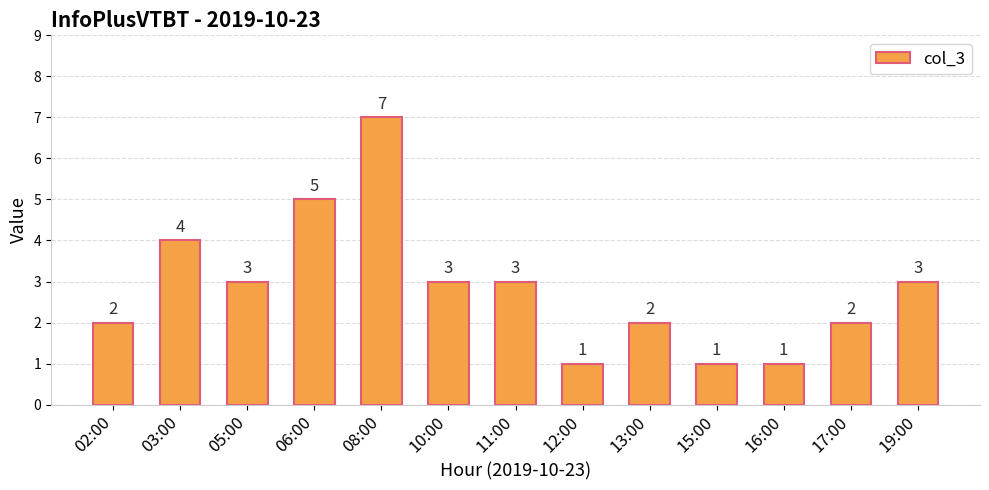

What value does the data have at 05:00?

3